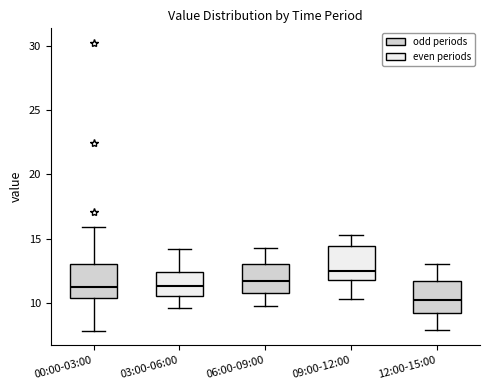

Which box has the highest median line?

09:00-12:00